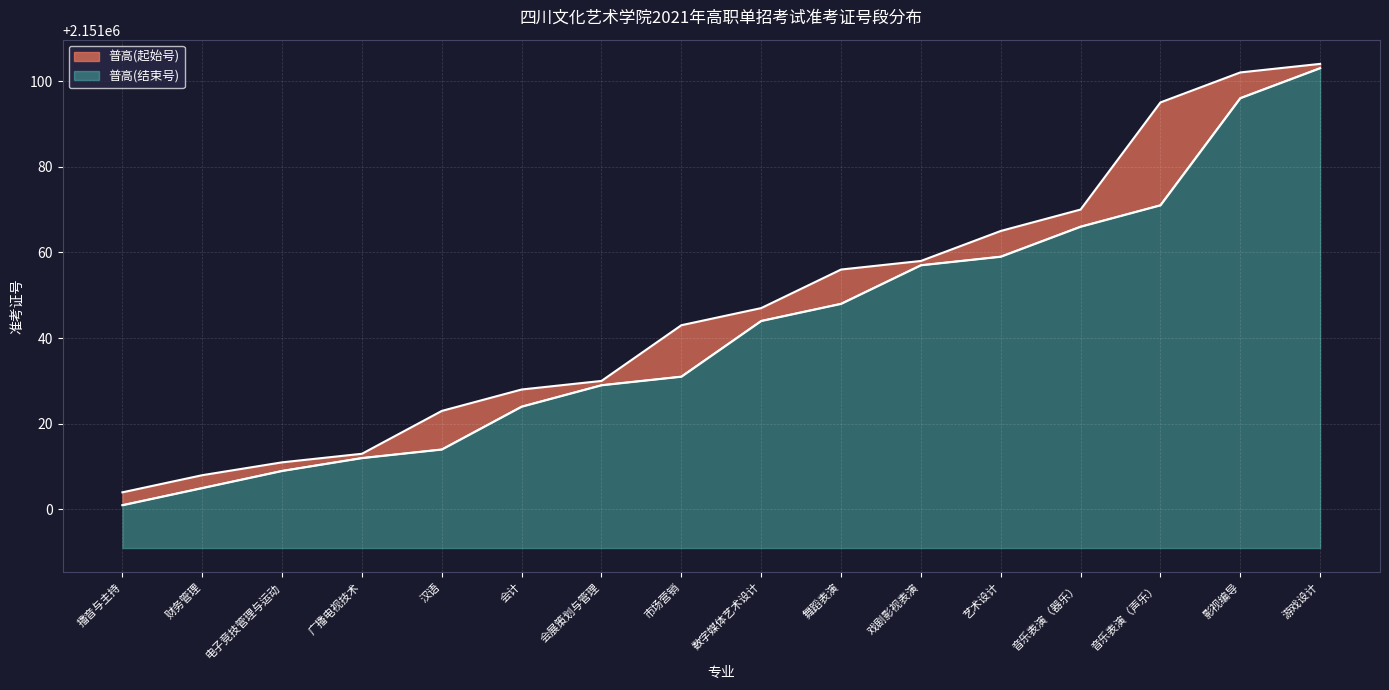

Which series has the largest range (max minus min)?

普高(起始号)